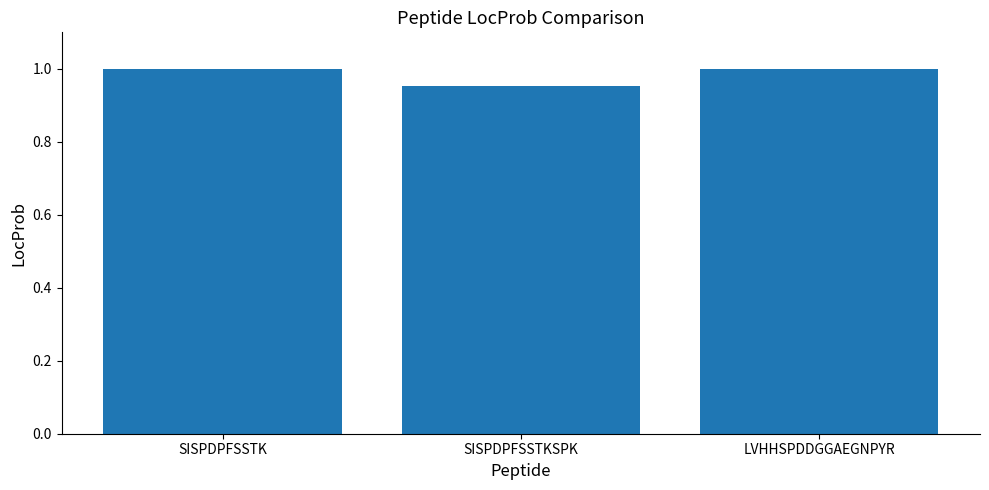

Where is the data nearest to the value 0?

SISPDPFSSTKSPK